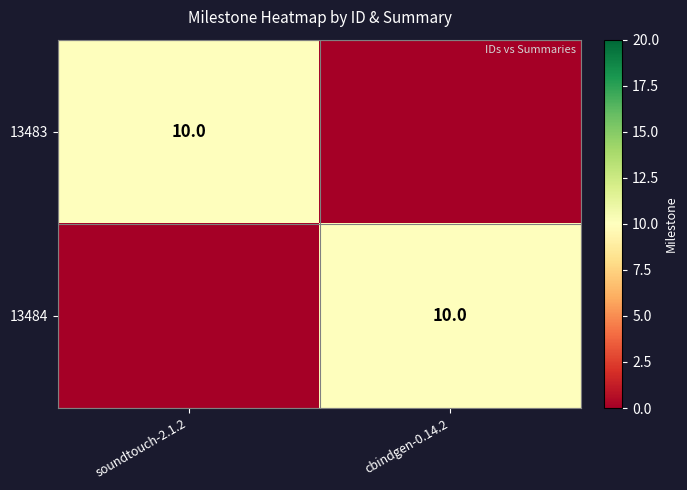

Is it true that 13483 equals 14 at soundtouch-2.1.2?

False